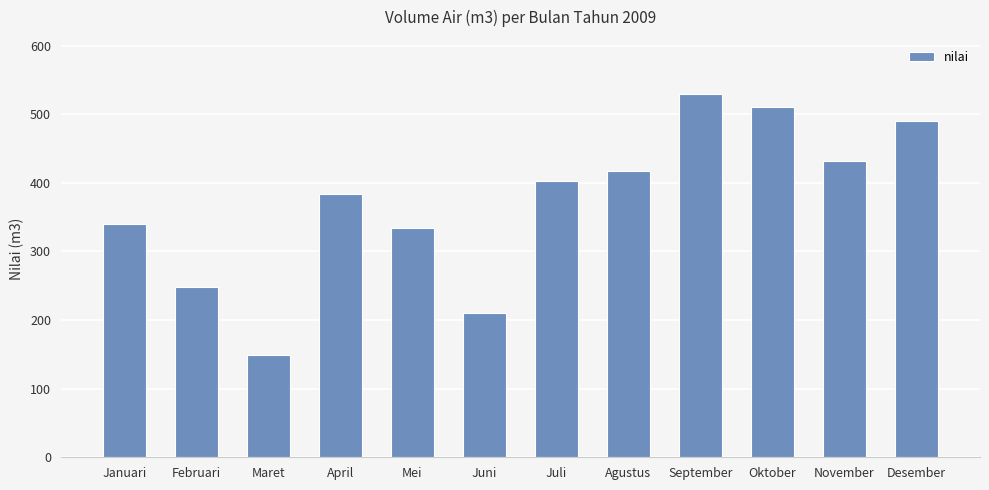

At which category does the chart reach its minimum across all series?

Maret